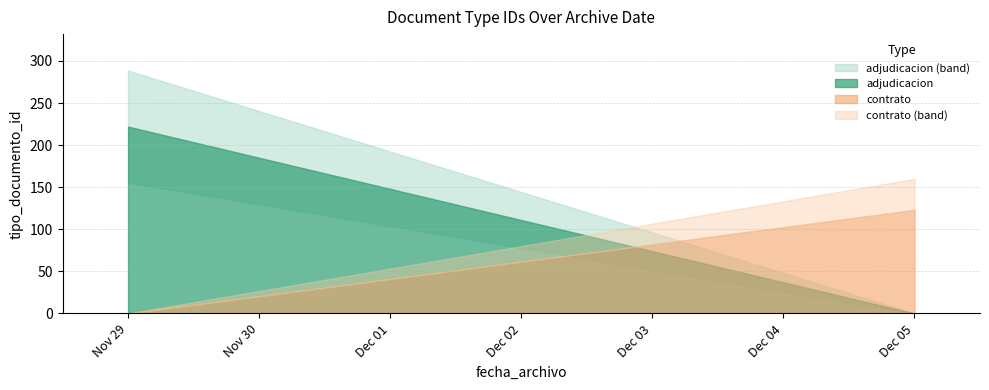

What is the ratio of the value at 2013-11-29 12:39:06 to the value at 2013-11-29 12:44:40?

1.0